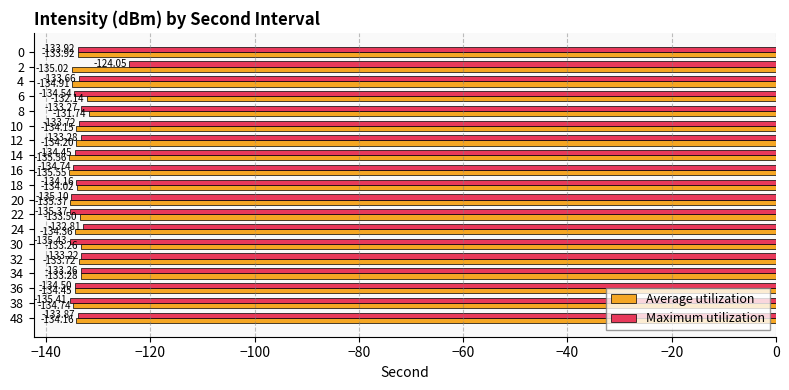

Rank the series by their average value, from highest to lowest.

Maximum utilization, Average utilization